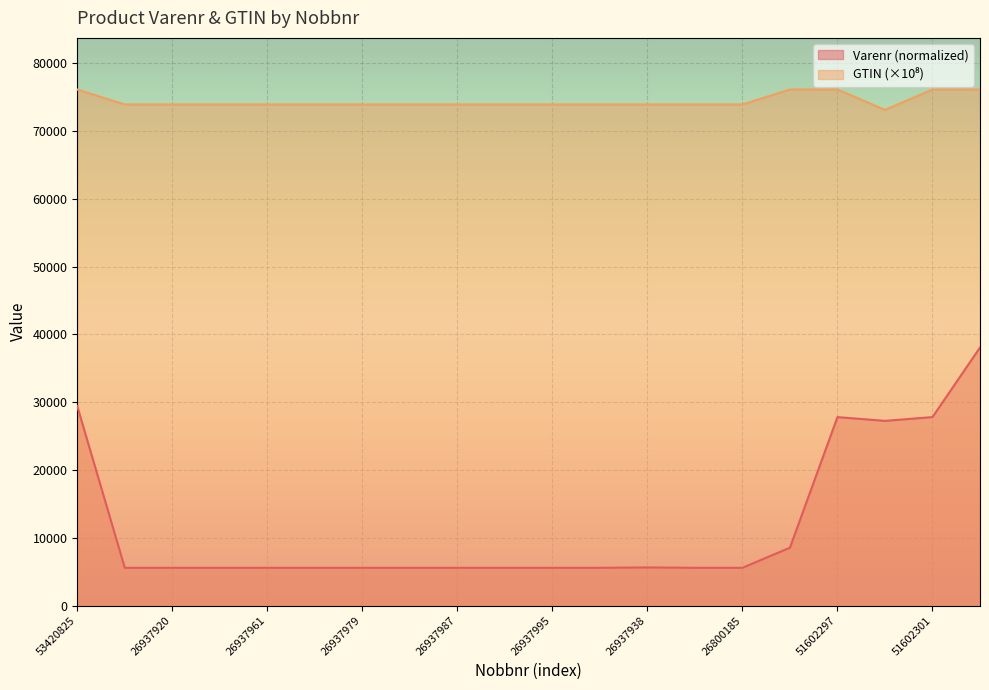

Which series has the largest range (max minus min)?

Varenr (normalized)